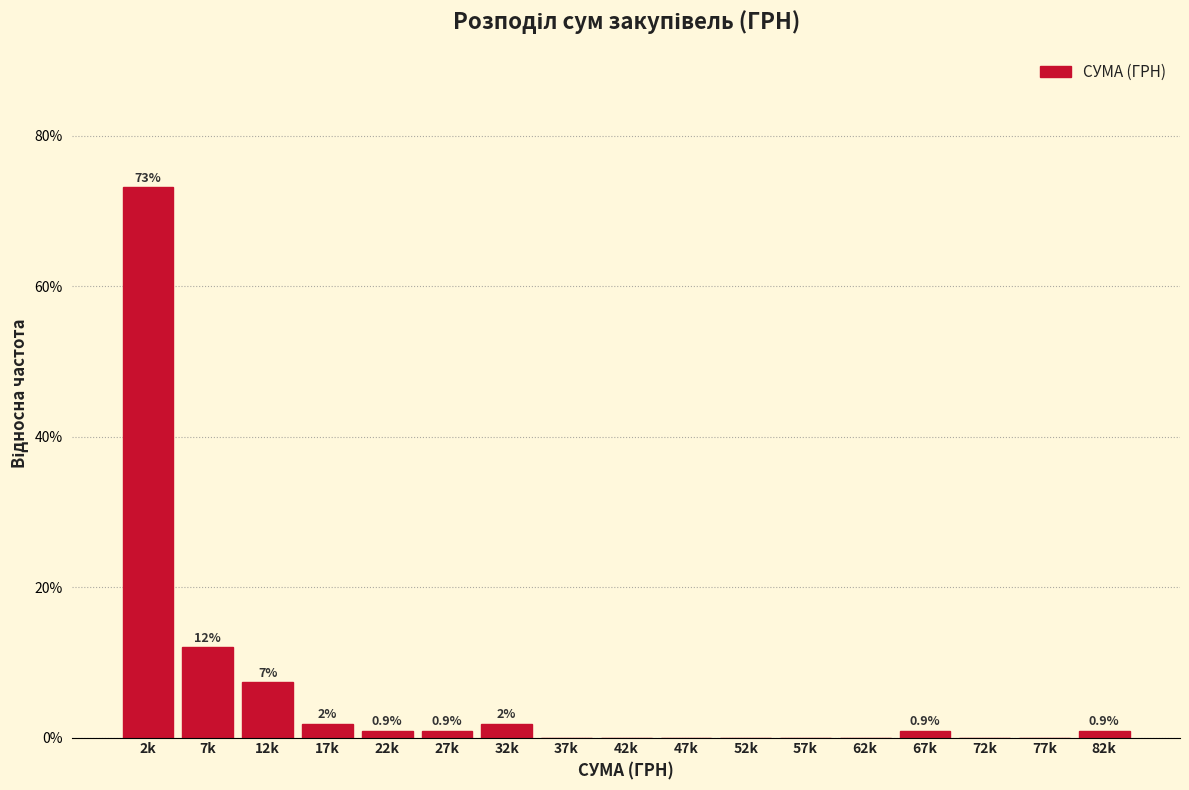

Which has a higher value, 72k or 27k?

27k